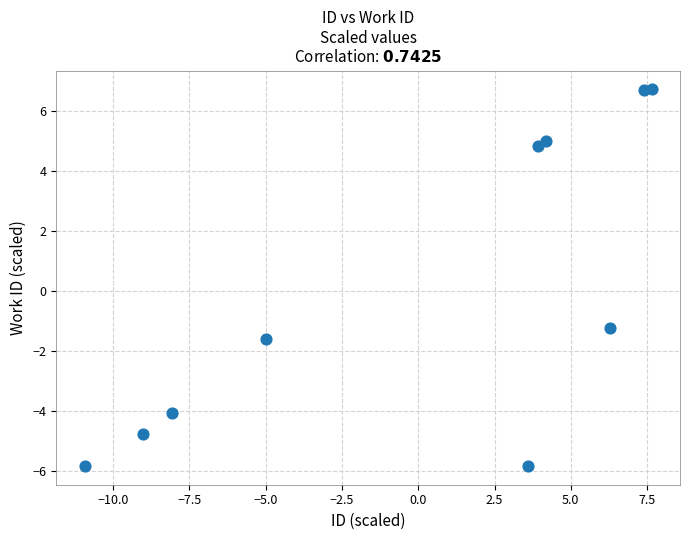

What Y value in the scatter plot is closest to 0?

-1.2